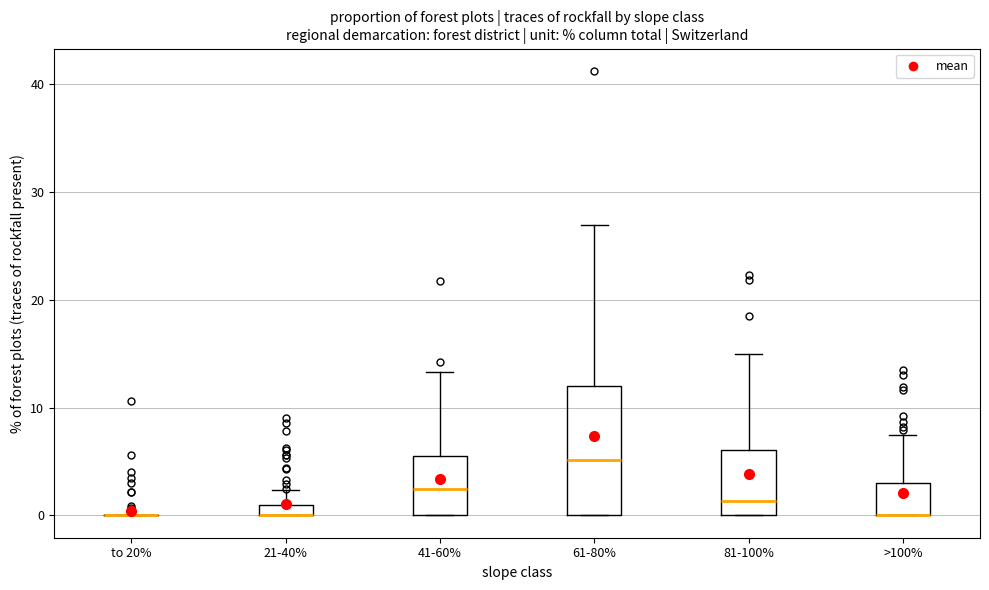

Comparing the boxes themselves (not the whiskers), which one is the tallest?

61-80%